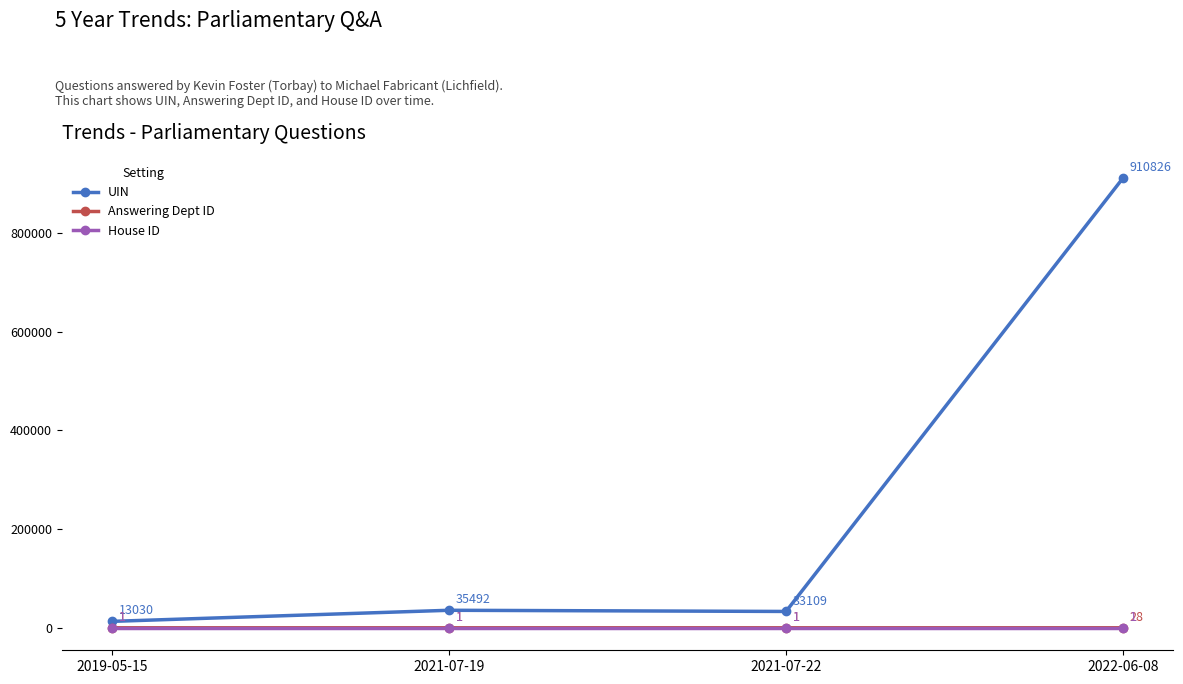

The value of Answering Dept ID at 2019-05-15 is 1. True or false?

True